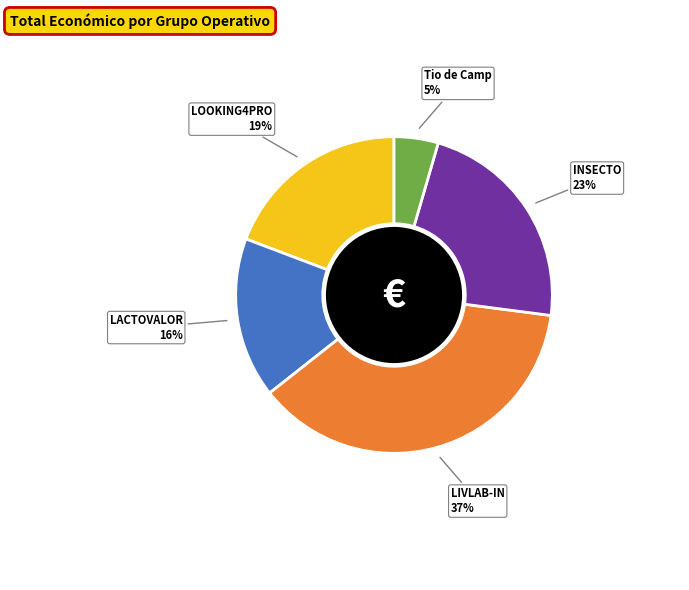

To the nearest percent, what is the average slice percentage?

20%